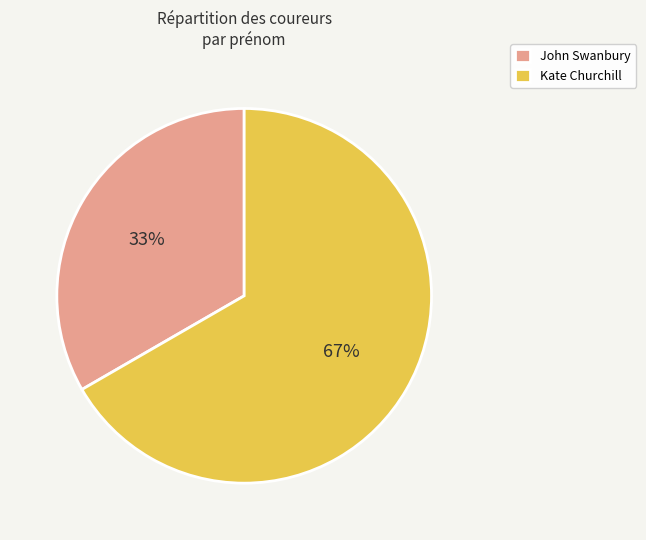

Is the sum of Kate Churchill and John Swanbury greater than half?

Yes